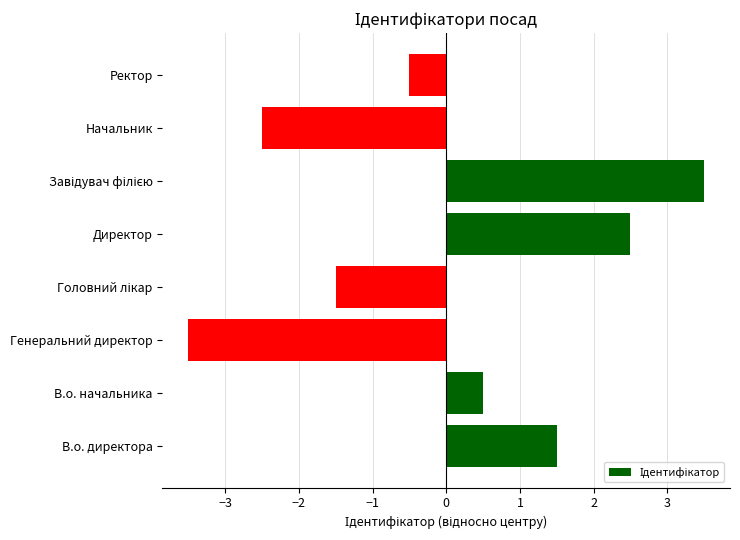

What is the change in value from Директор to Ректор?

-3.0